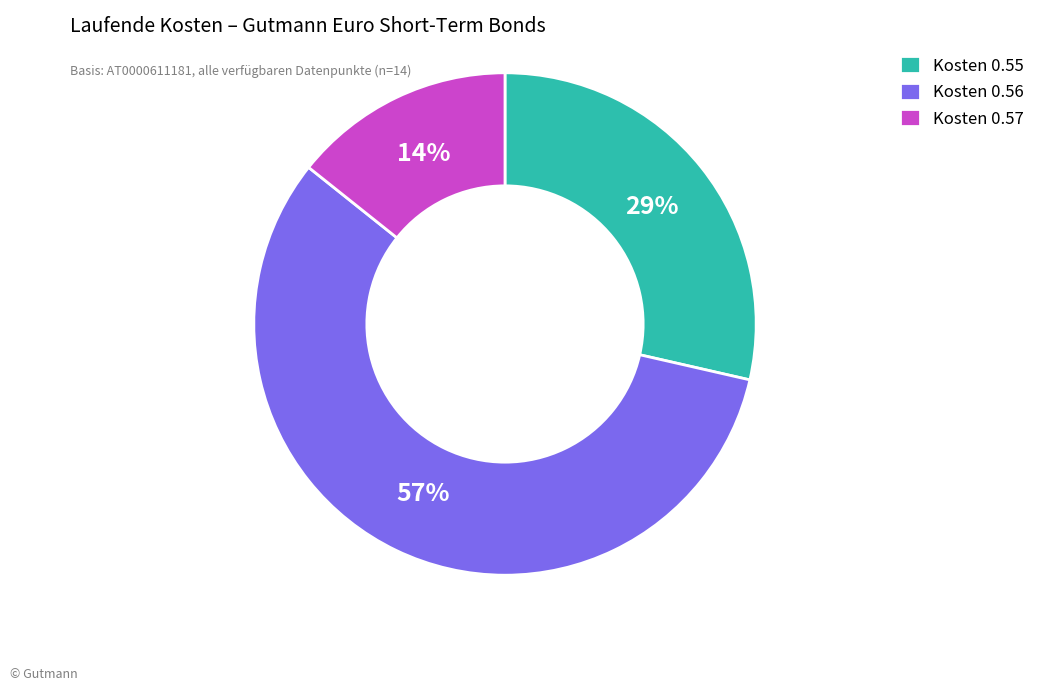

Which slice is the largest?

Kosten 0.56